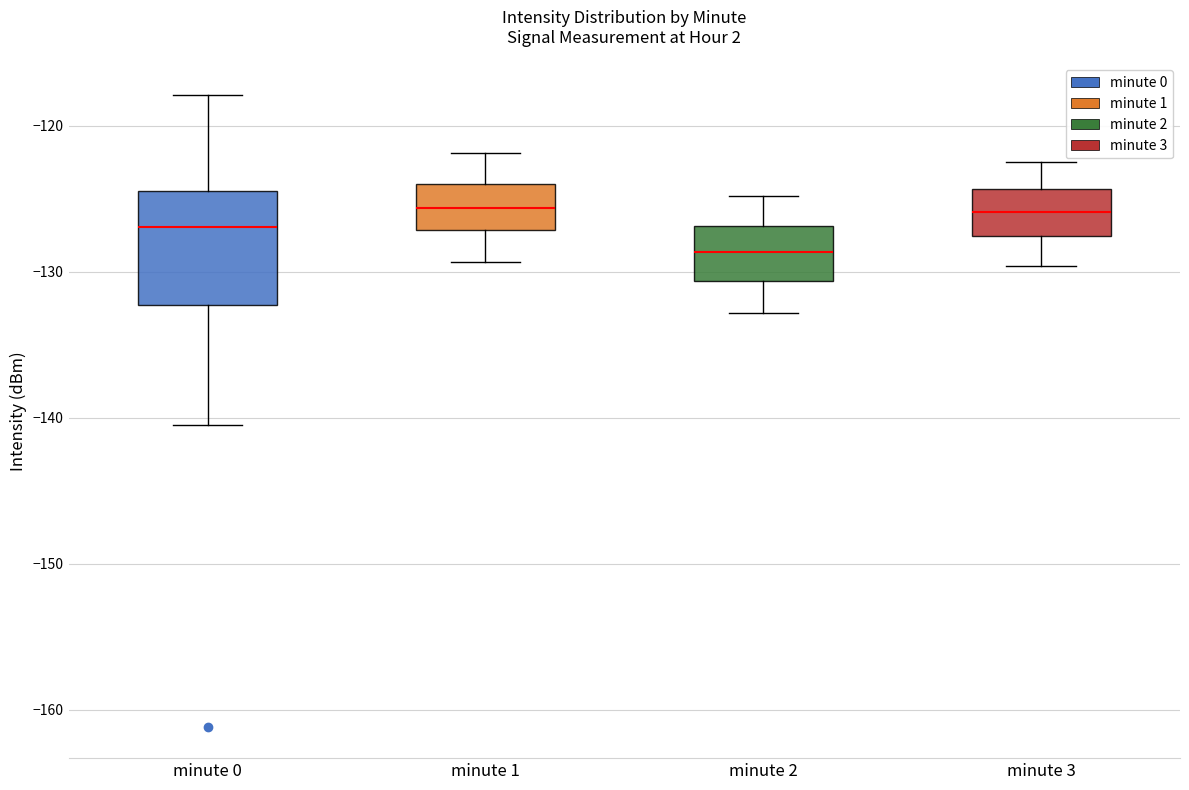

Reading left to right, read every box against the y-axis: the position of its median line, the range the box covers, and the ends of its whiskers. The values are not printed on the chart, so give them approximately, as read against the axis.

minute 0: median -127, box -132 to -124, whiskers -141 to -118
minute 1: median -126, box -127 to -124, whiskers -129 to -122
minute 2: median -129, box -131 to -127, whiskers -133 to -125
minute 3: median -126, box -128 to -124, whiskers -130 to -122